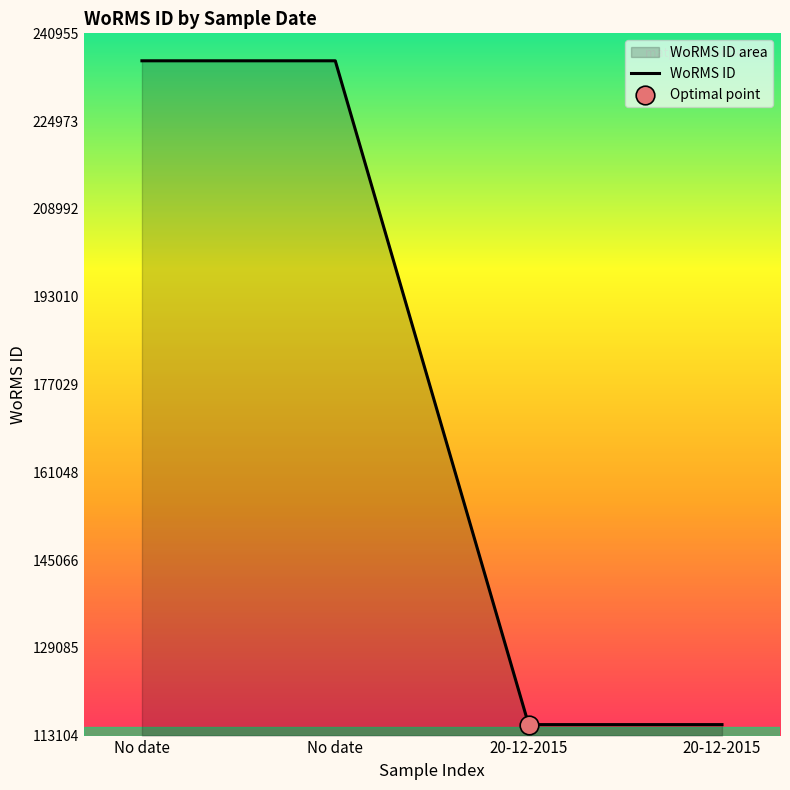

What is the change in value from No date to 20-12-2015?

-120851